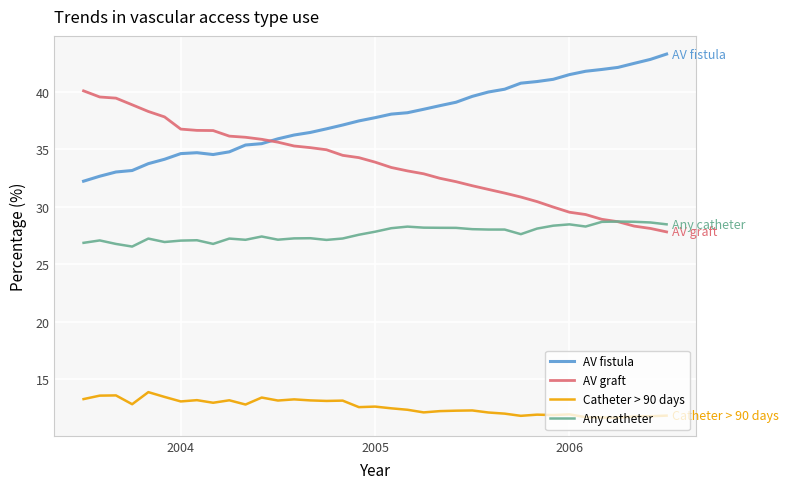

Which series has the largest total across all categories?

AV fistula